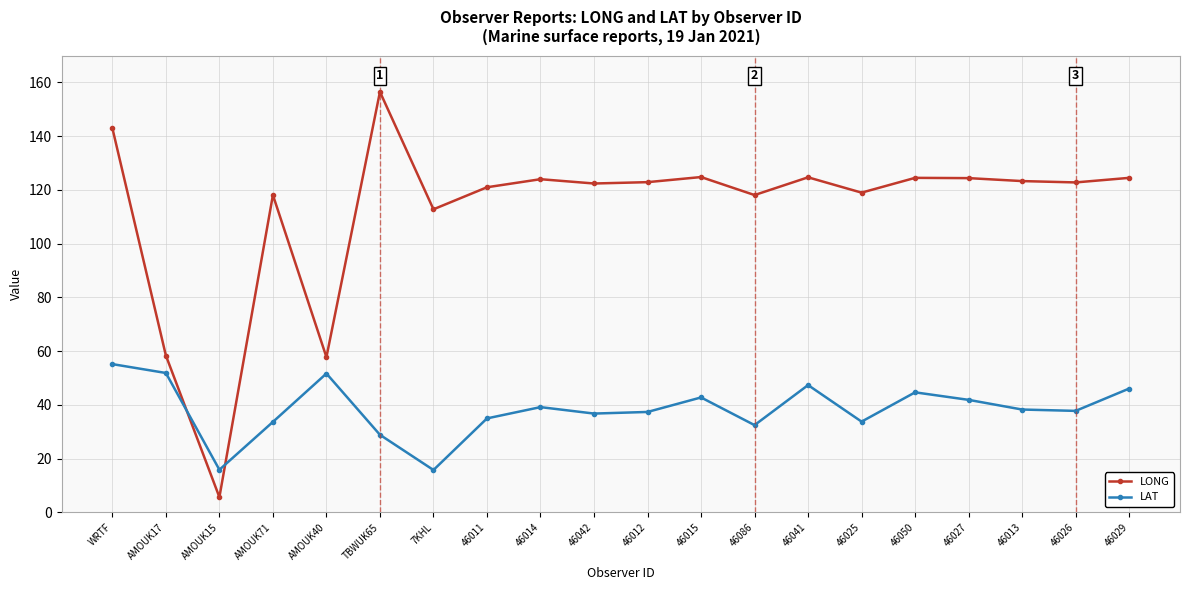

List the series in order of their peak value, highest first.

LONG, LAT